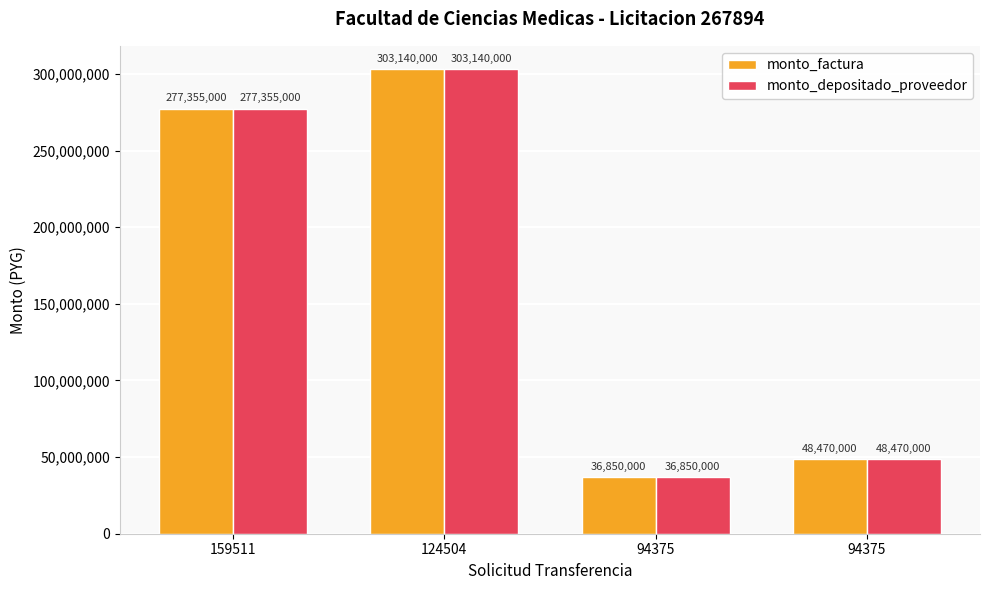

Are the bars grouped side by side (vs. stacked)?

Yes